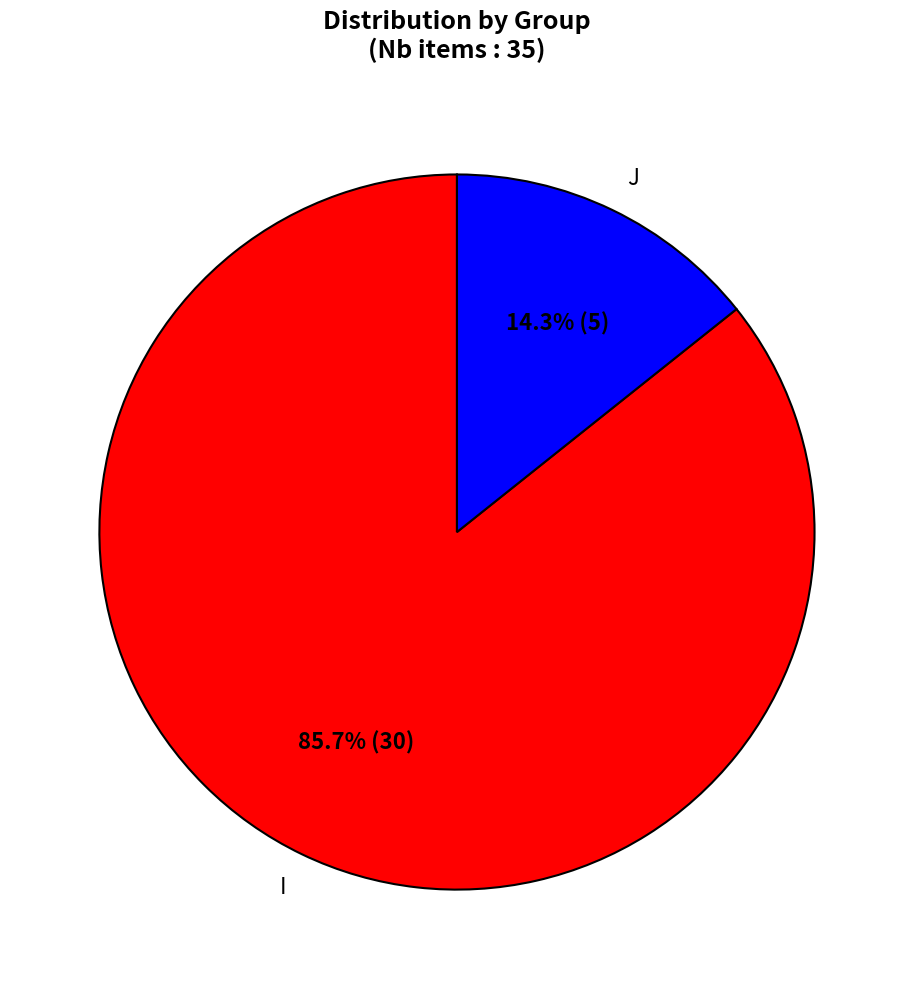

Does J represent more than half of the total?

No